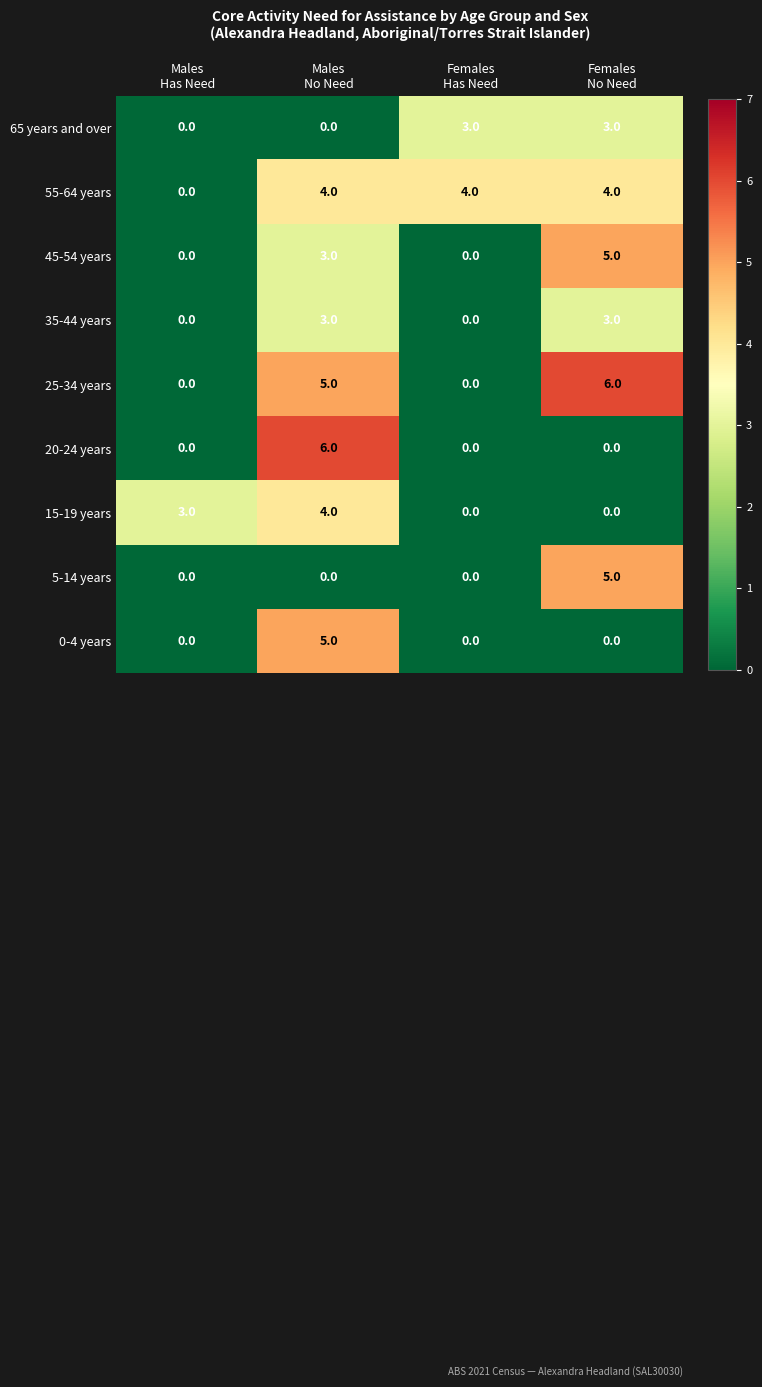

How many values in the 20-24 years series exceed 0?

1